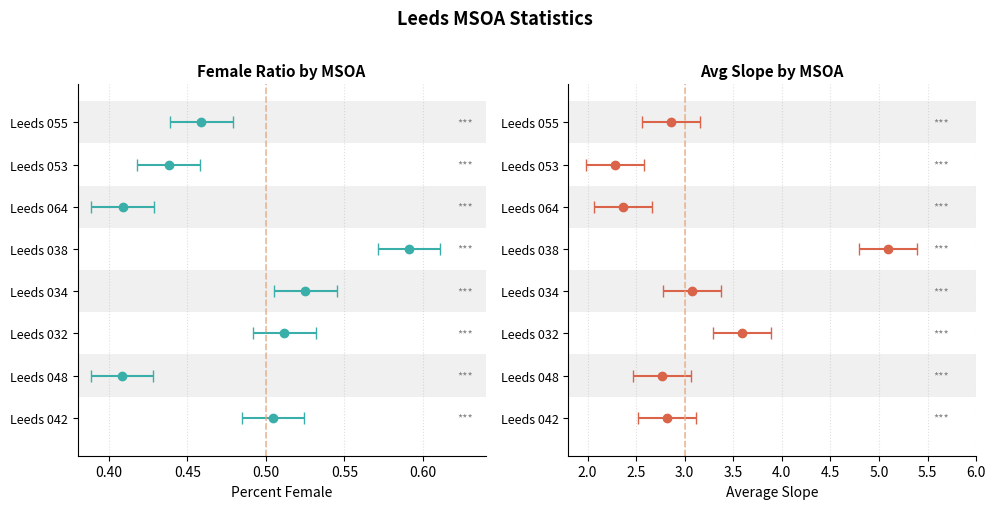

How many groups of bars are there?

8